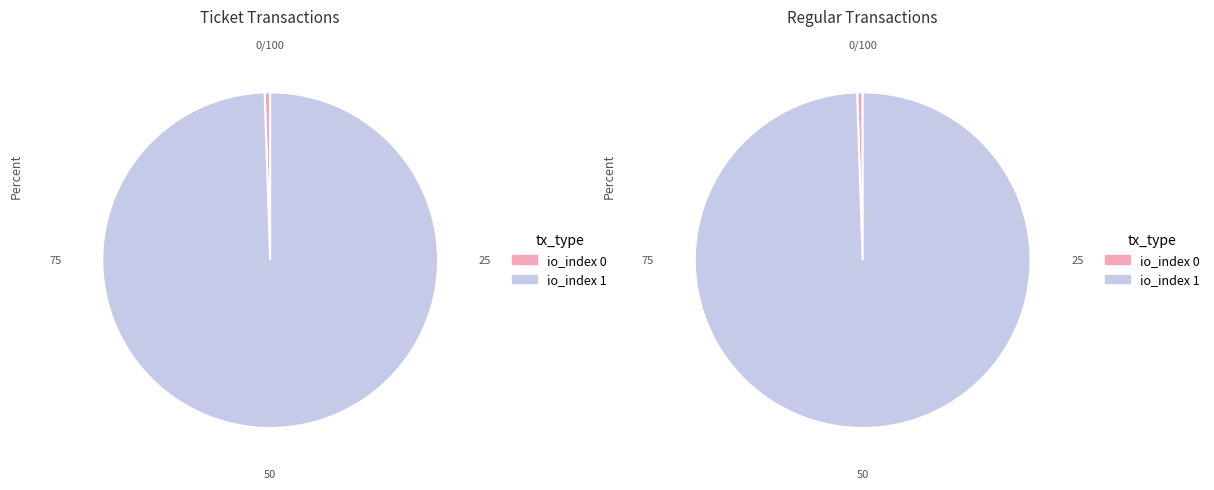

Combined, do io_index 1 and io_index 0 account for over 50%?

Yes